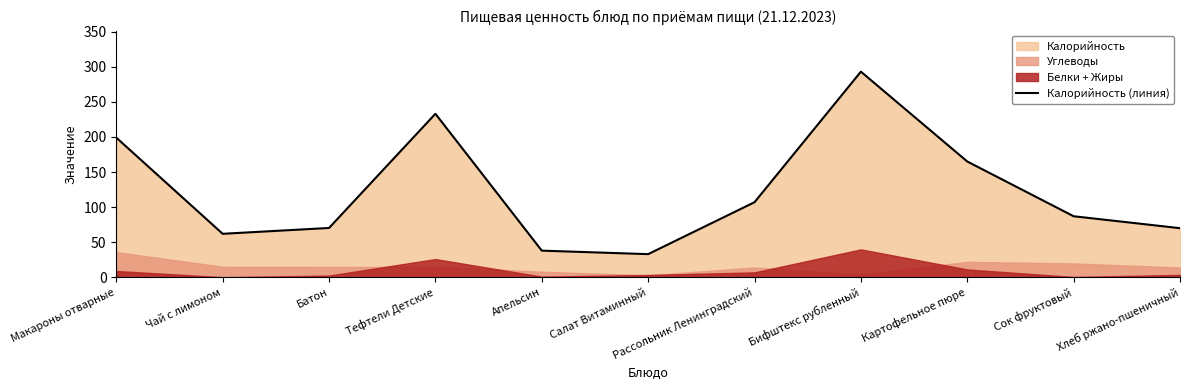

The value at Апельсин is 10.9. True or false?

False